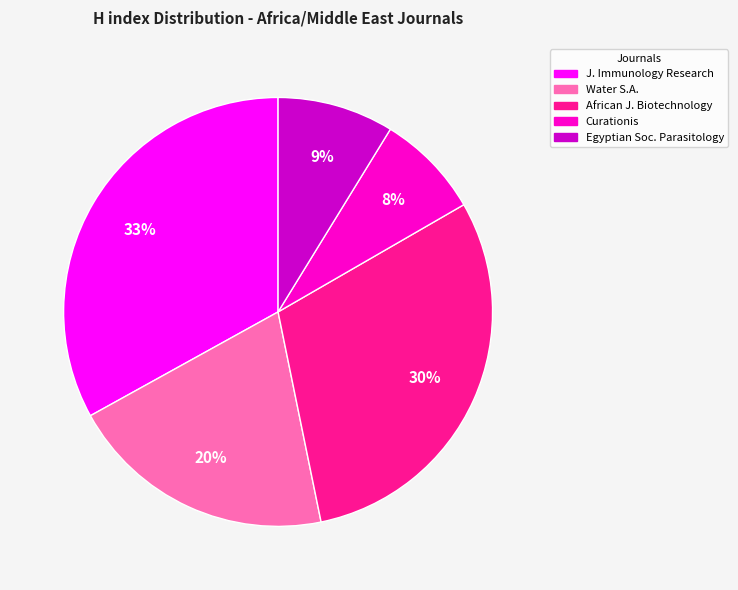

To the nearest percent, what is the average slice percentage?

20%